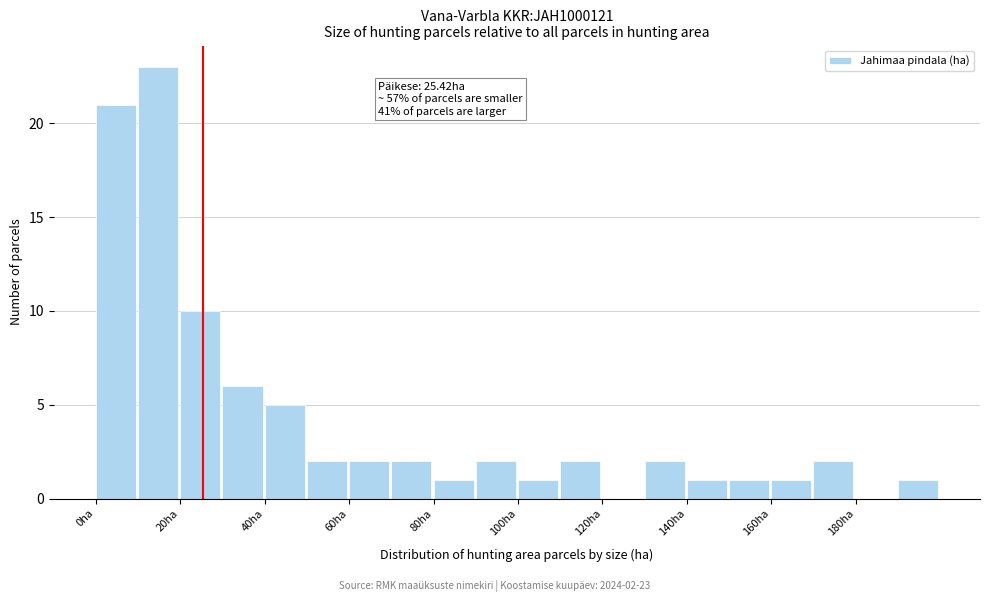

Over which range of the x-axis is the bar tallest?

10 to 20